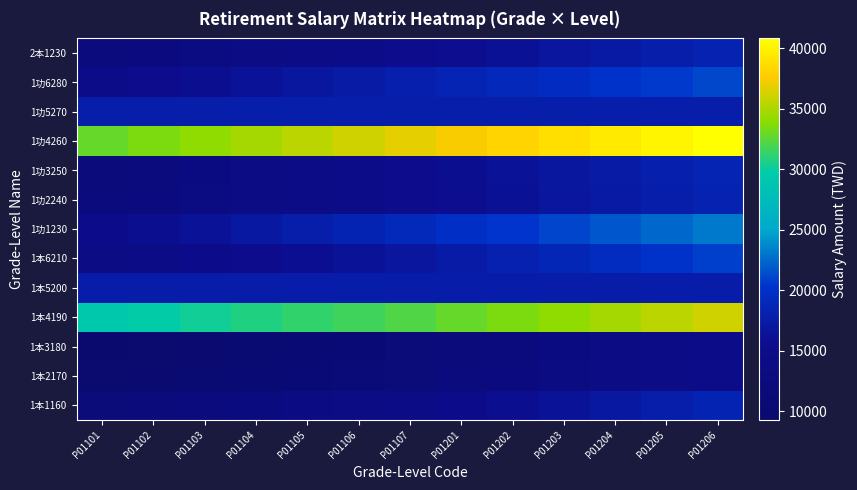

Reading left to right, what are all the values shown in this chart?

1本1160: P01101=11635	P01102=12105	P01103=12570	P01104=13040	P01105=13510	P01106=13980	P01107=14450	P01201=15115	P01202=15780	P01203=16445	P01204=17110	P01205=17780	P01206=18445
1本2170: P01101=9657	P01102=10009	P01103=10358	P01104=10710	P01105=11063	P01106=11415	P01107=11768	P01201=12267	P01202=12765	P01203=13264	P01204=13763	P01205=14265	P01206=14764
1本3180: P01101=9308	P01102=9684	P01103=10056	P01104=10432	P01105=10808	P01106=11184	P01107=11560	P01201=12092	P01202=12624	P01203=13156	P01204=13688	P01205=14224	P01206=14756
1本4190: P01101=29345	P01102=29815	P01103=30280	P01104=30750	P01105=31220	P01106=31690	P01107=32160	P01201=32825	P01202=33490	P01203=34155	P01204=34820	P01205=35490	P01206=36155
1本5200: P01101=17710	P01102=17710	P01103=17710	P01104=17710	P01105=17710	P01106=17710	P01107=17710	P01201=17710	P01202=17710	P01203=17710	P01204=17710	P01205=17710	P01206=17710
1本6210: P01101=13980	P01102=14450	P01103=14920	P01104=15390	P01105=15860	P01106=16330	P01107=16800	P01201=17470	P01202=18140	P01203=18810	P01204=19480	P01205=20150	P01206=20820
1功1230: P01101=15115	P01102=15780	P01103=16445	P01104=17110	P01105=17780	P01106=18445	P01107=19110	P01201=19775	P01202=20440	P01203=21110	P01204=21775	P01205=22440	P01206=23105
1功2240: P01101=12267	P01102=12765	P01103=13264	P01104=13763	P01105=14265	P01106=14764	P01107=15263	P01201=15762	P01202=16260	P01203=16763	P01204=17262	P01205=17760	P01206=18259
1功3250: P01101=12092	P01102=12624	P01103=13156	P01104=13688	P01105=14224	P01106=14756	P01107=15288	P01201=15820	P01202=16352	P01203=16888	P01204=17420	P01205=17952	P01206=18484
1功4260: P01101=32825	P01102=33490	P01103=34155	P01104=34820	P01105=35490	P01106=36155	P01107=36820	P01201=37485	P01202=38150	P01203=38815	P01204=39480	P01205=40145	P01206=40810
1功5270: P01101=17770	P01102=17770	P01103=17770	P01104=17770	P01105=17770	P01106=17770	P01107=17770	P01201=17770	P01202=17770	P01203=17770	P01204=17770	P01205=17770	P01206=17770
1功6280: P01101=14764	P01102=15288	P01103=15820	P01104=16352	P01105=16888	P01106=17420	P01107=17952	P01201=18484	P01202=19016	P01203=19552	P01204=20088	P01205=20624	P01206=21160
2本1230: P01101=12267	P01102=12765	P01103=13264	P01104=13763	P01105=14265	P01106=14764	P01107=15263	P01201=15762	P01202=16260	P01203=16763	P01204=17262	P01205=17760	P01206=18259